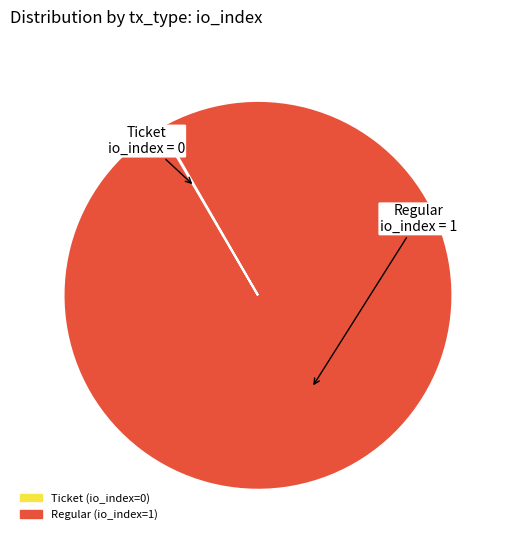

Which category has the biggest portion of the pie?

Regular